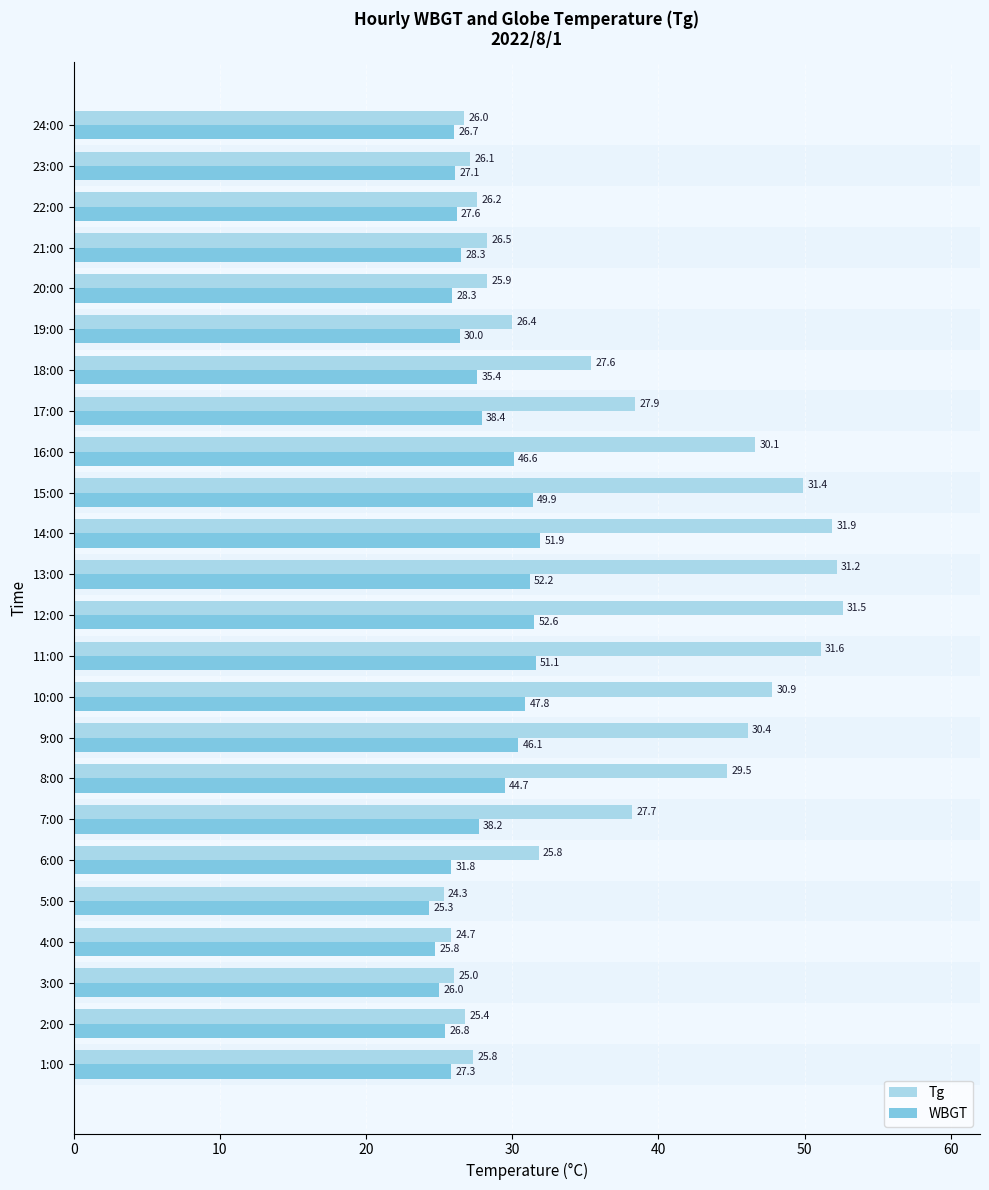

Which series has the widest spread of values?

Tg